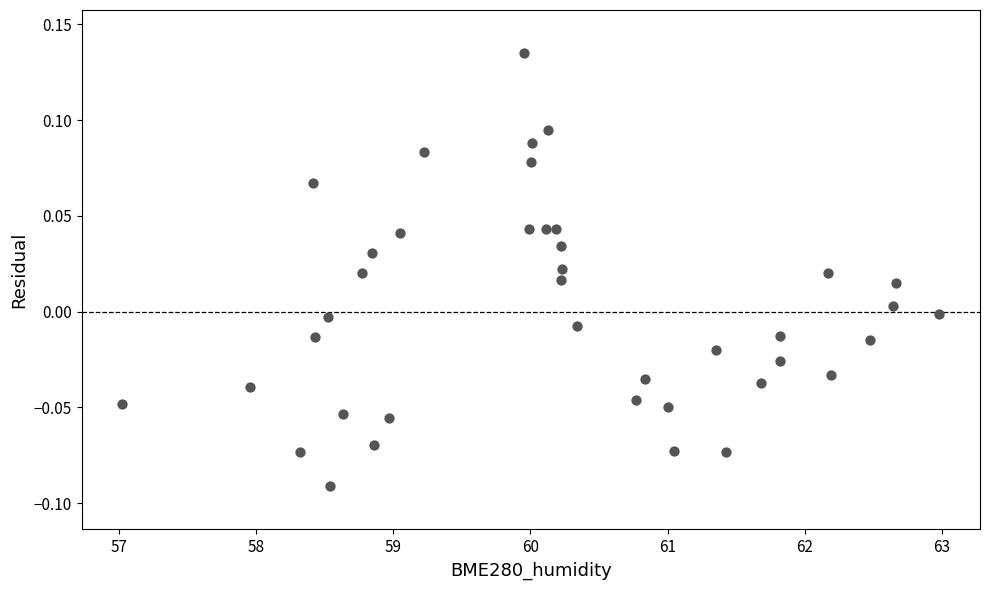

What is the range of X values (max minus min)?

6.0